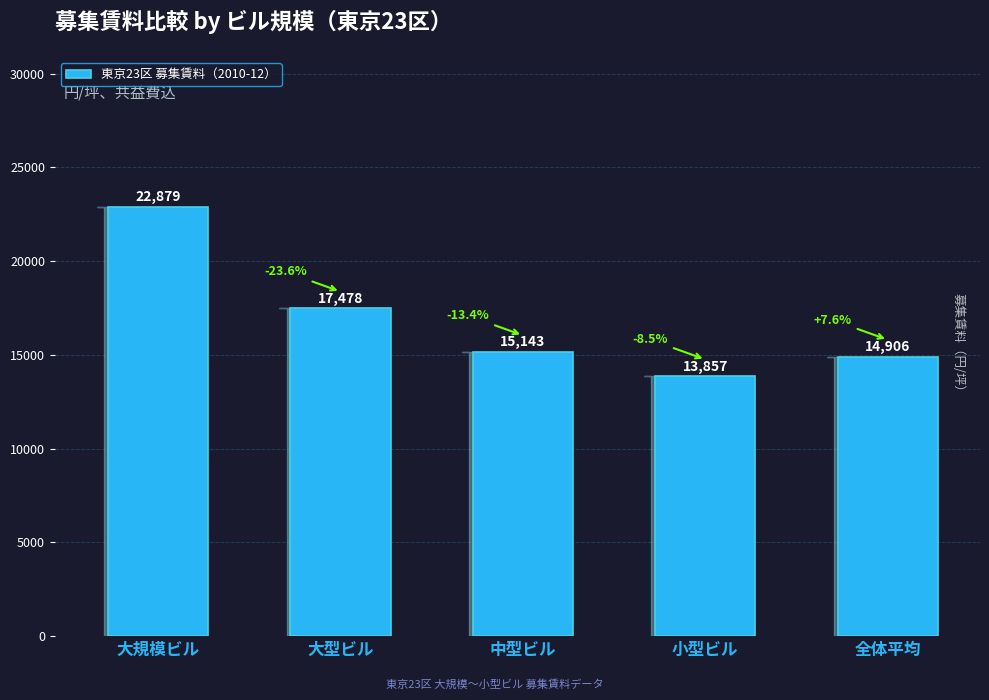

Approximately how many times larger is the value at 中型ビル compared to 大型ビル?

0.9